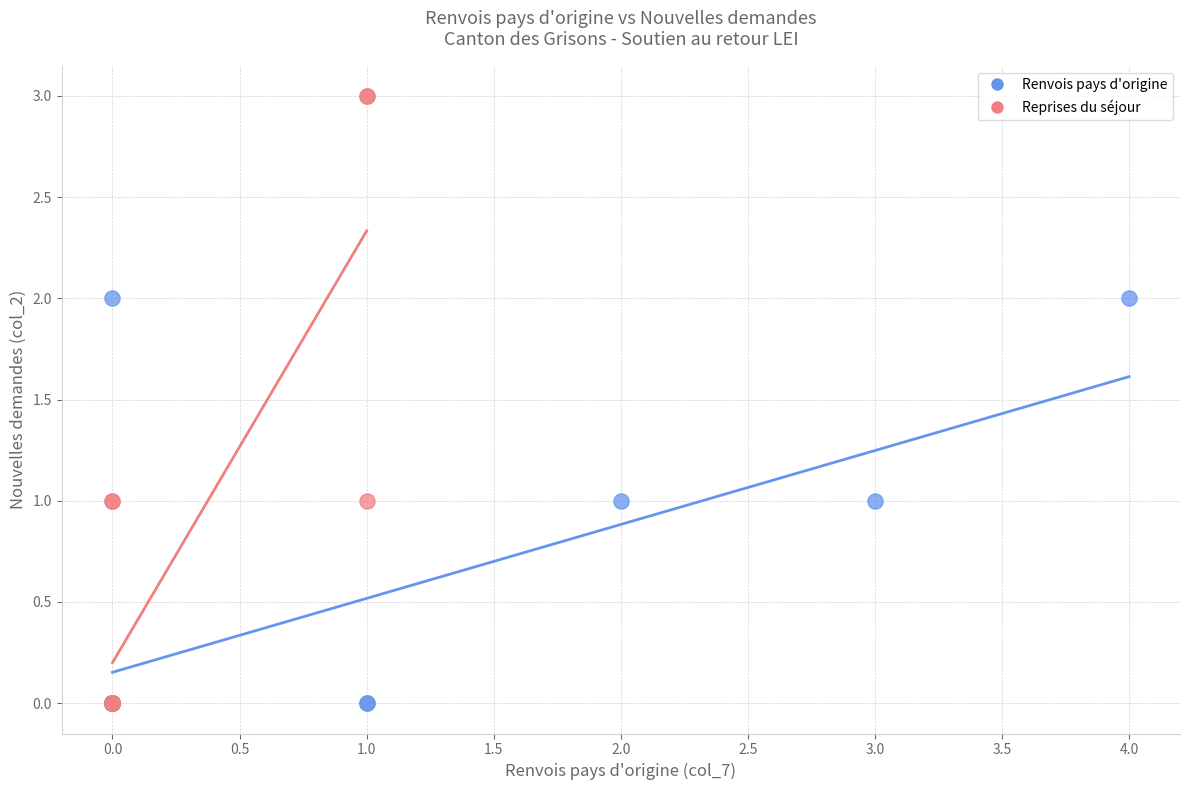

Which series has the widest spread of Y values?

Reprises du séjour